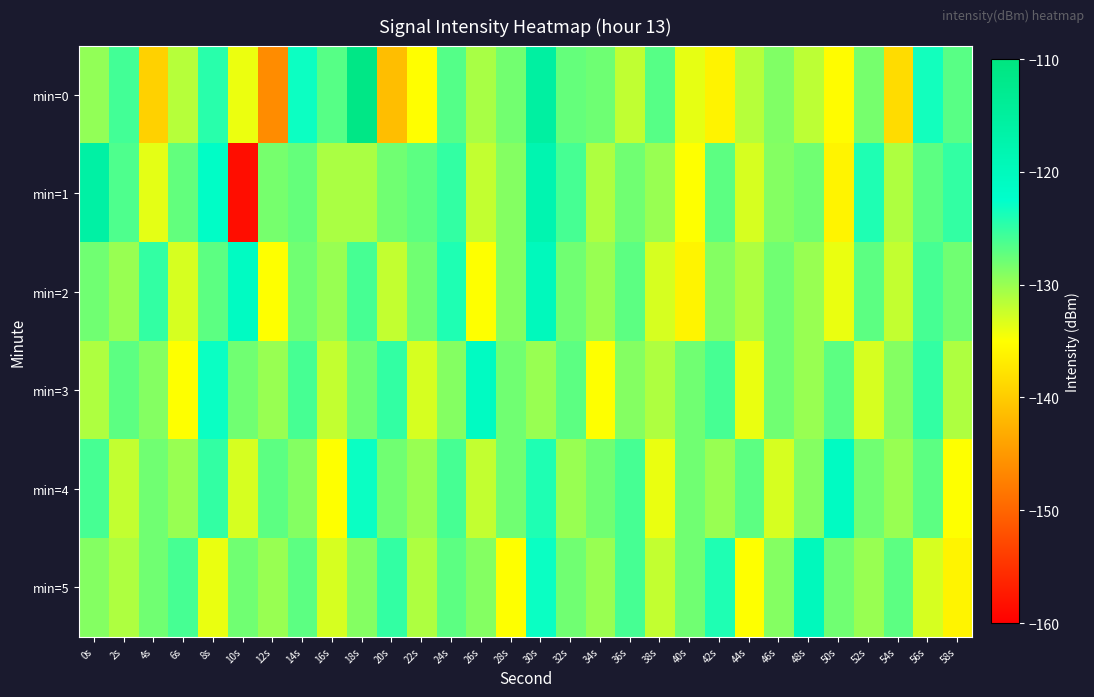

Which series has the widest spread of values?

min=1